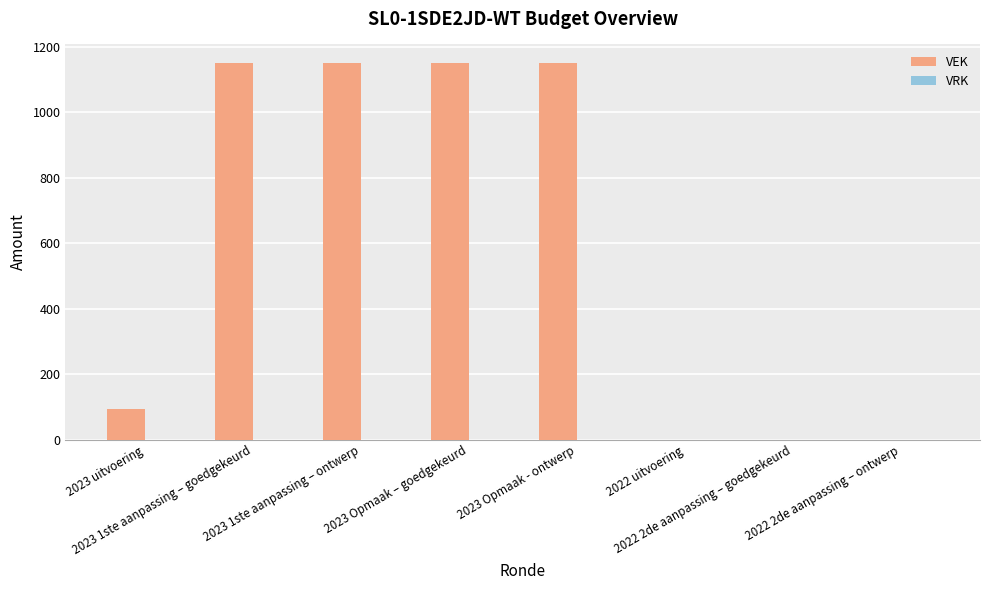

What is the sum of all values?

4695